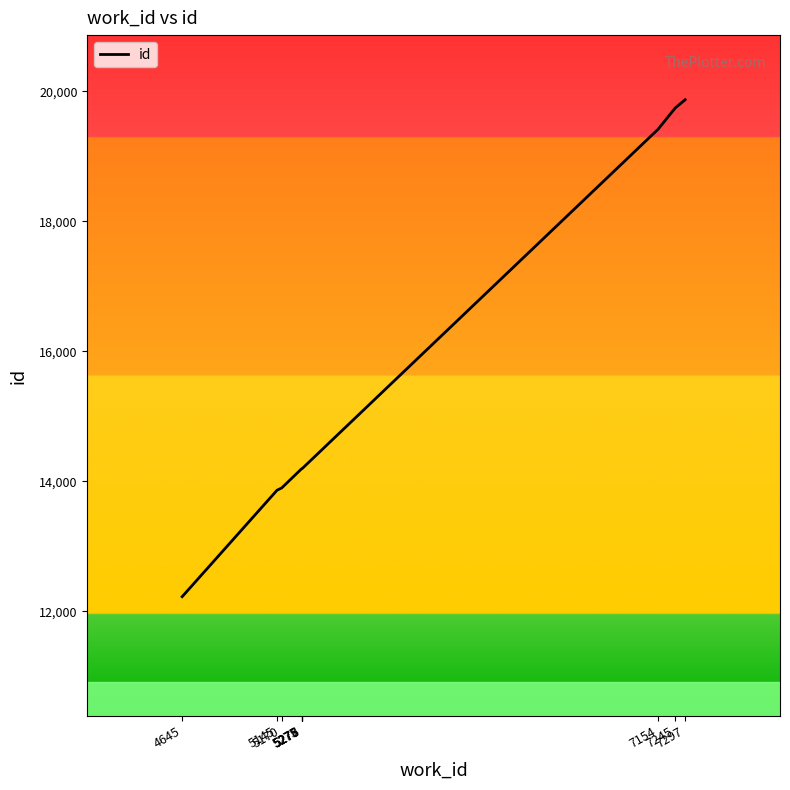

What is the smallest value displayed?

12225